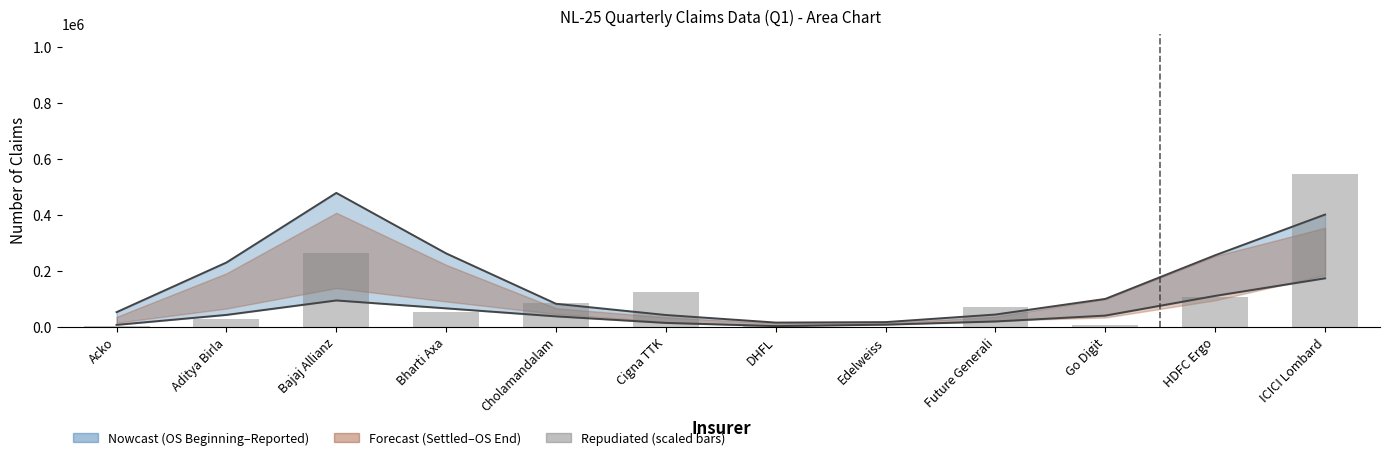

At which category does the chart reach its peak across all series?

ICICI Lombard